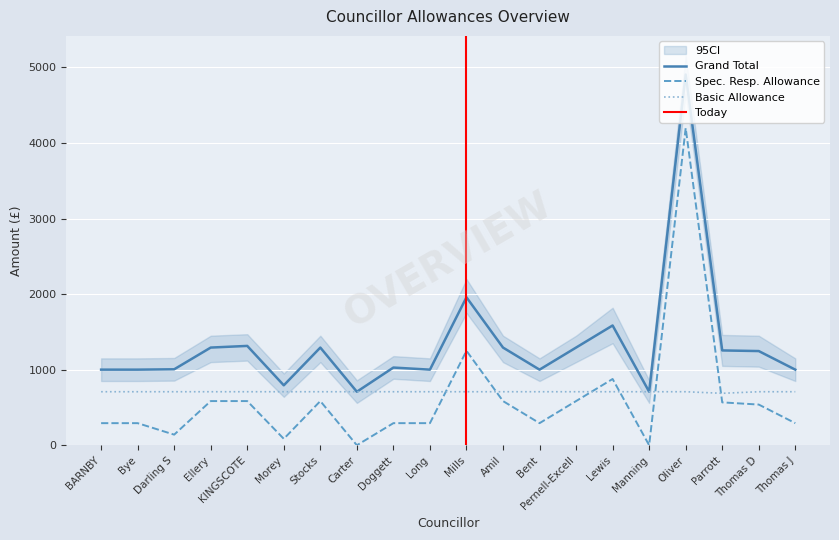

Rank the series by their maximum value, from highest to lowest.

Grand Total, Special Responsibility Allowance, Basic allowance